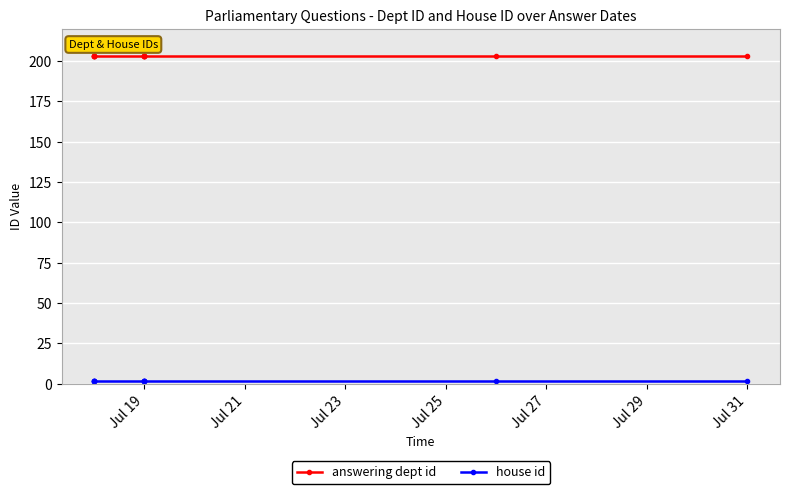

Rank the series by their maximum value, from highest to lowest.

answering dept id, house id